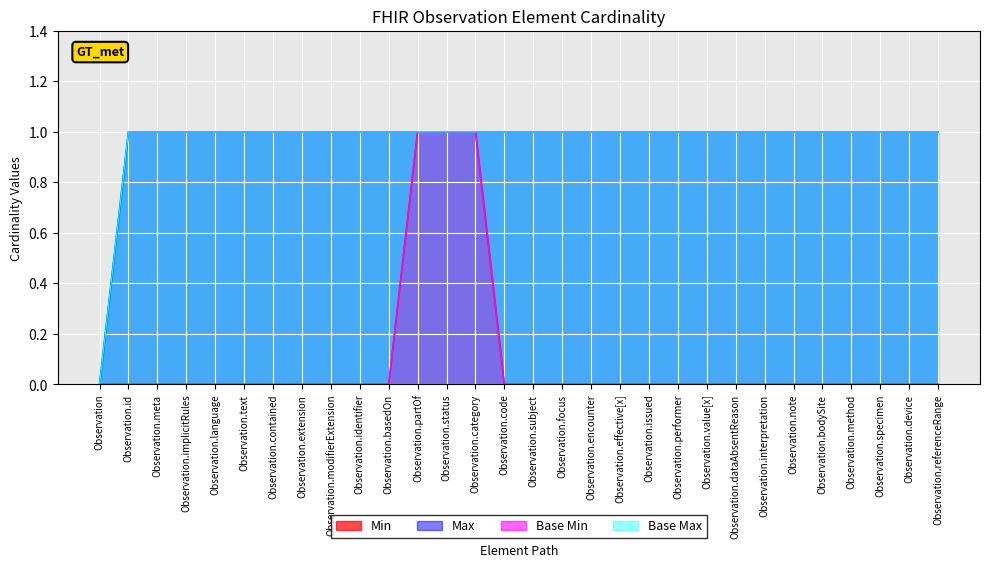

Count the Base Max values in the range 1 to 2.

29